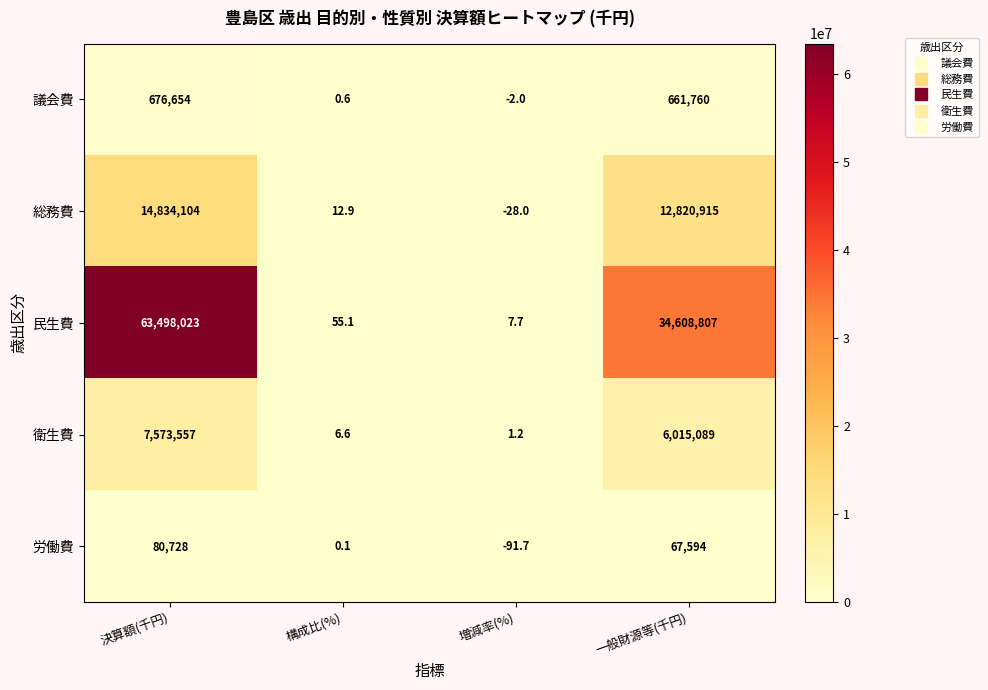

Rank the series by their maximum value, from lowest to highest.

労働費, 議会費, 衛生費, 総務費, 民生費